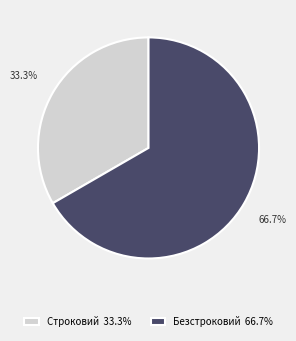

To the nearest percent, what portion does Строковий represent?

33%